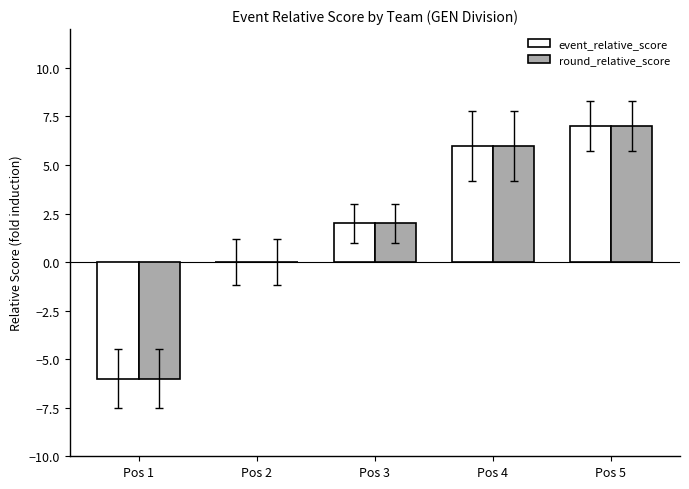

The event_relative_score series shows 3 at Pos 5. True or false?

False